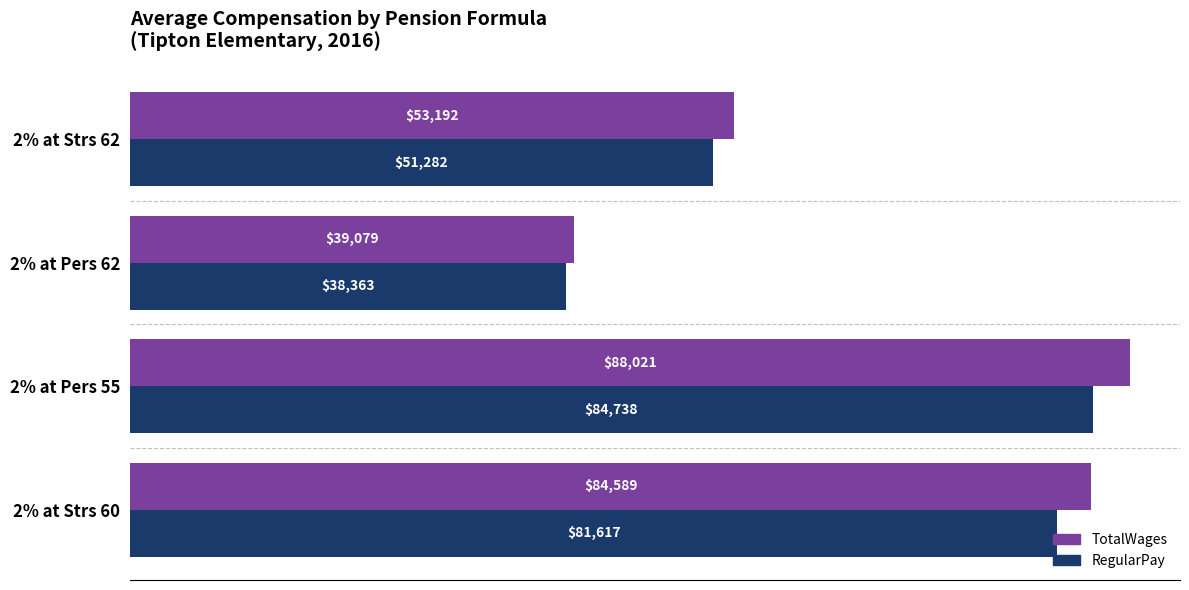

The value of TotalWages at 2% at Strs 60 is 21215. True or false?

False